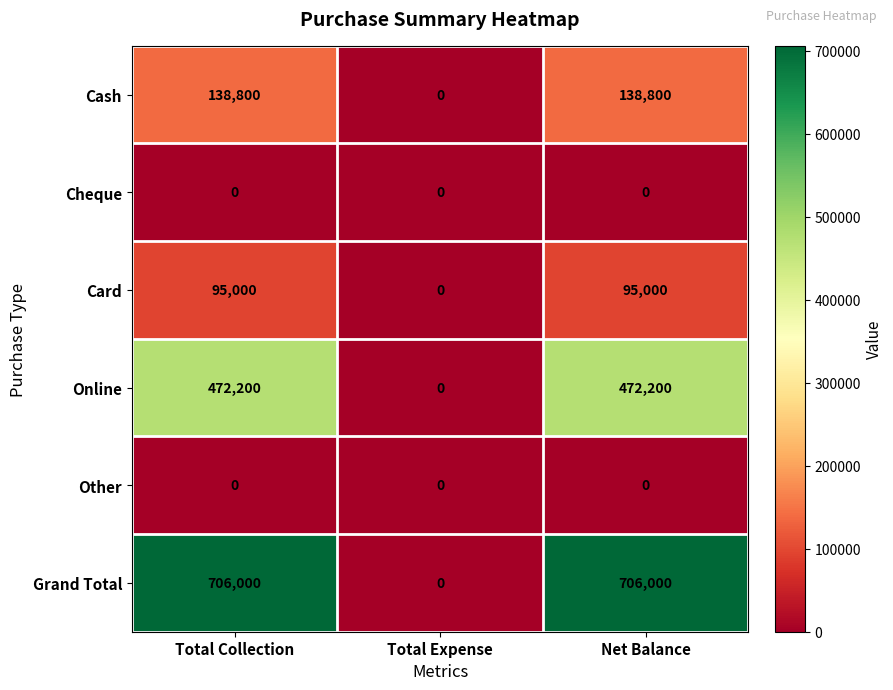

Which series has the largest total across all categories?

Grand Total